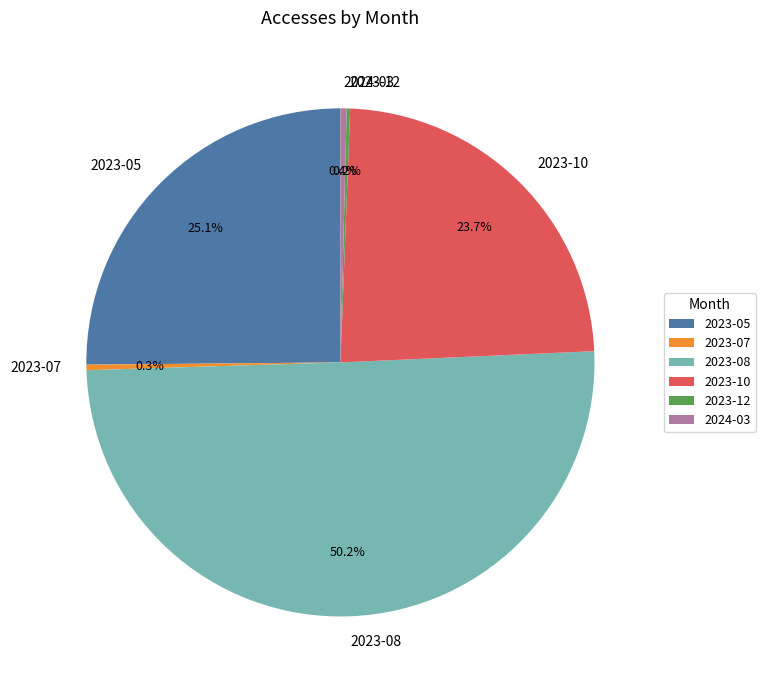

What is the majority slice?

2023-08